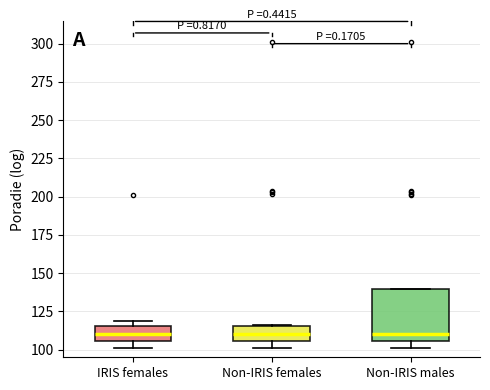

Which box is the tallest, from its lower edge to its upper edge?

Non-IRIS males